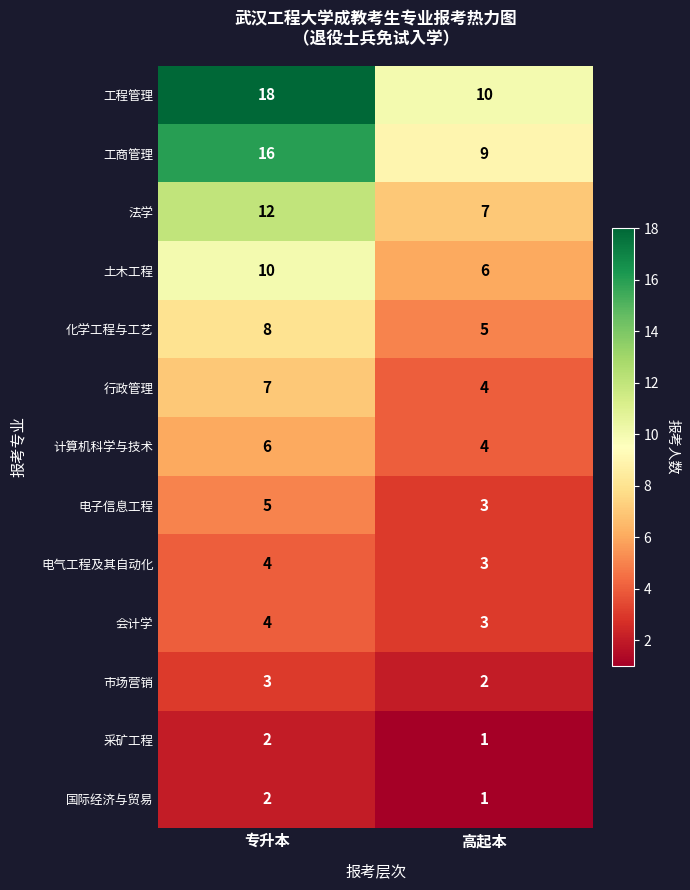

List the labels in order of 法学 value, smallest first.

高起本, 专升本